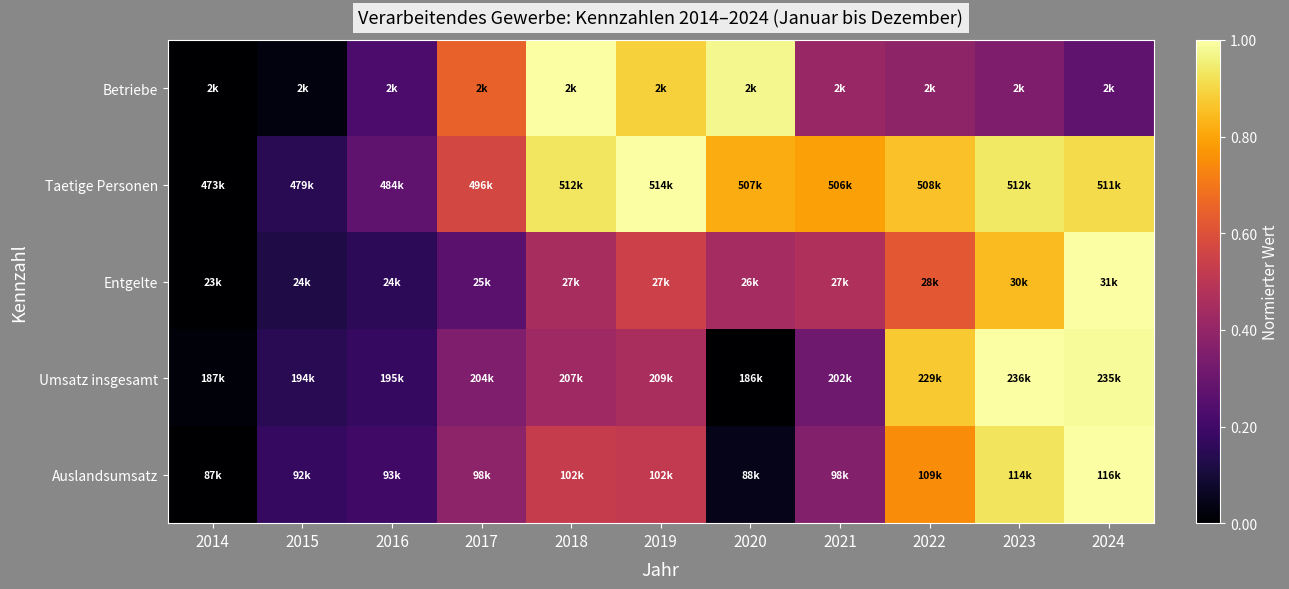

Reading left to right, transcribe all the data shown in this chart.

Betriebe: 2014=0.0	2015=0.0	2016=0.2	2017=0.6	2018=1.0	2019=0.9	2020=1.0	2021=0.4	2022=0.4	2023=0.3	2024=0.3
Taetige Personen: 2014=0.0	2015=0.1	2016=0.3	2017=0.6	2018=0.9	2019=1.0	2020=0.8	2021=0.8	2022=0.9	2023=0.9	2024=0.9
Entgelte: 2014=0.0	2015=0.1	2016=0.2	2017=0.3	2018=0.5	2019=0.5	2020=0.4	2021=0.5	2022=0.6	2023=0.8	2024=1.0
Umsatz insgesamt: 2014=0.0	2015=0.1	2016=0.2	2017=0.4	2018=0.4	2019=0.5	2020=0.0	2021=0.3	2022=0.9	2023=1.0	2024=1.0
Auslandsumsatz: 2014=0.0	2015=0.2	2016=0.2	2017=0.4	2018=0.5	2019=0.5	2020=0.0	2021=0.4	2022=0.7	2023=0.9	2024=1.0